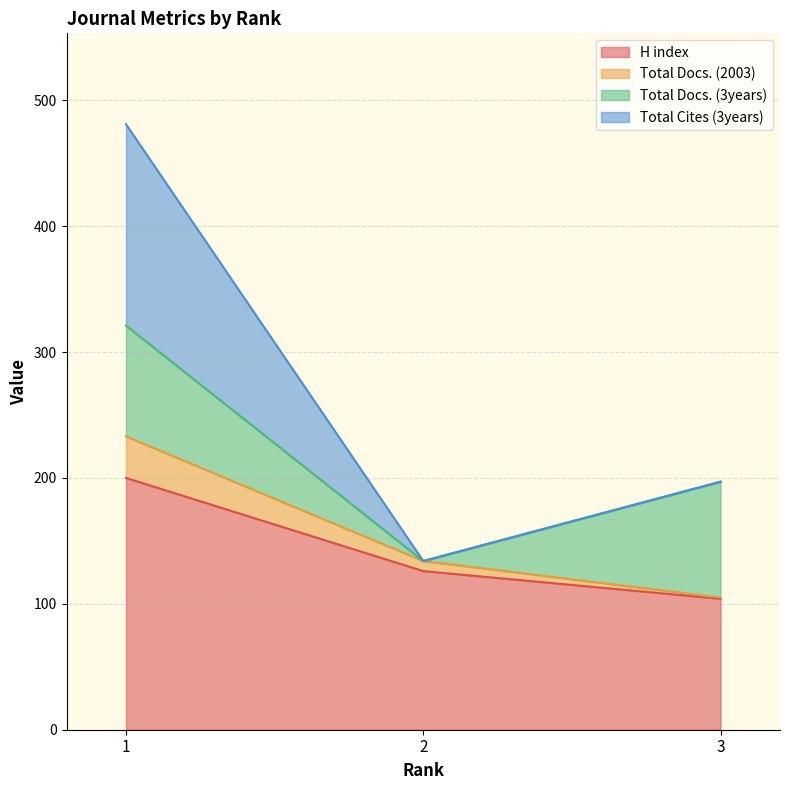

At which label is Total Cites (3years) closest to 307?

3